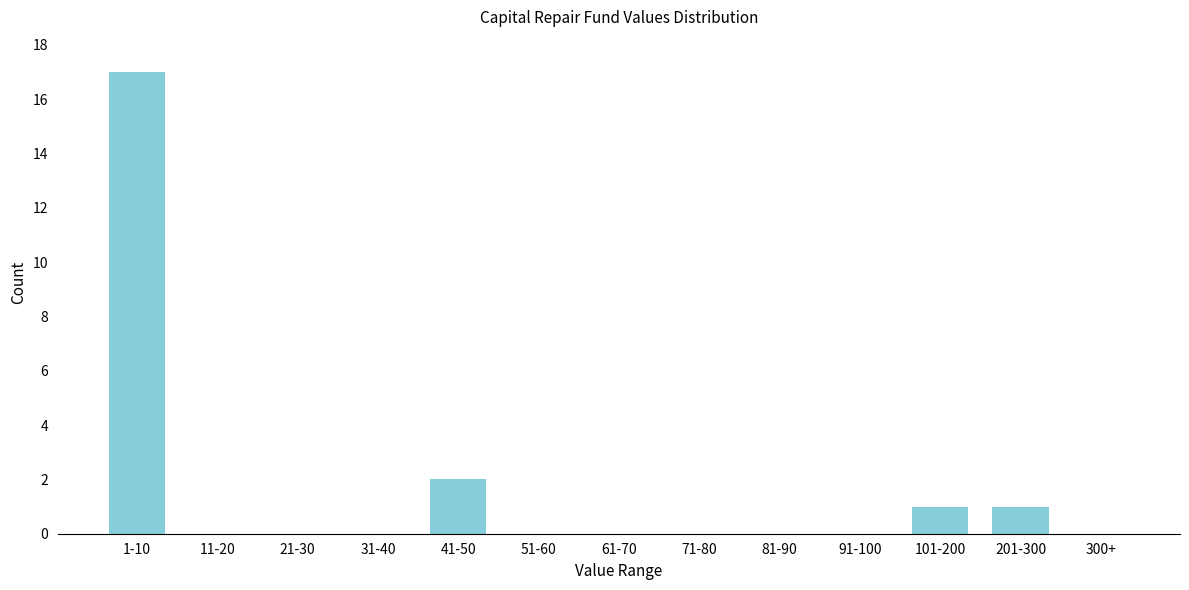

Reading left to right, transcribe all the data shown in this chart.

1-10=17	11-20=0	21-30=0	31-40=0	41-50=2	51-60=0	61-70=0	71-80=0	81-90=0	91-100=0	101-200=1	201-300=1	300+=0